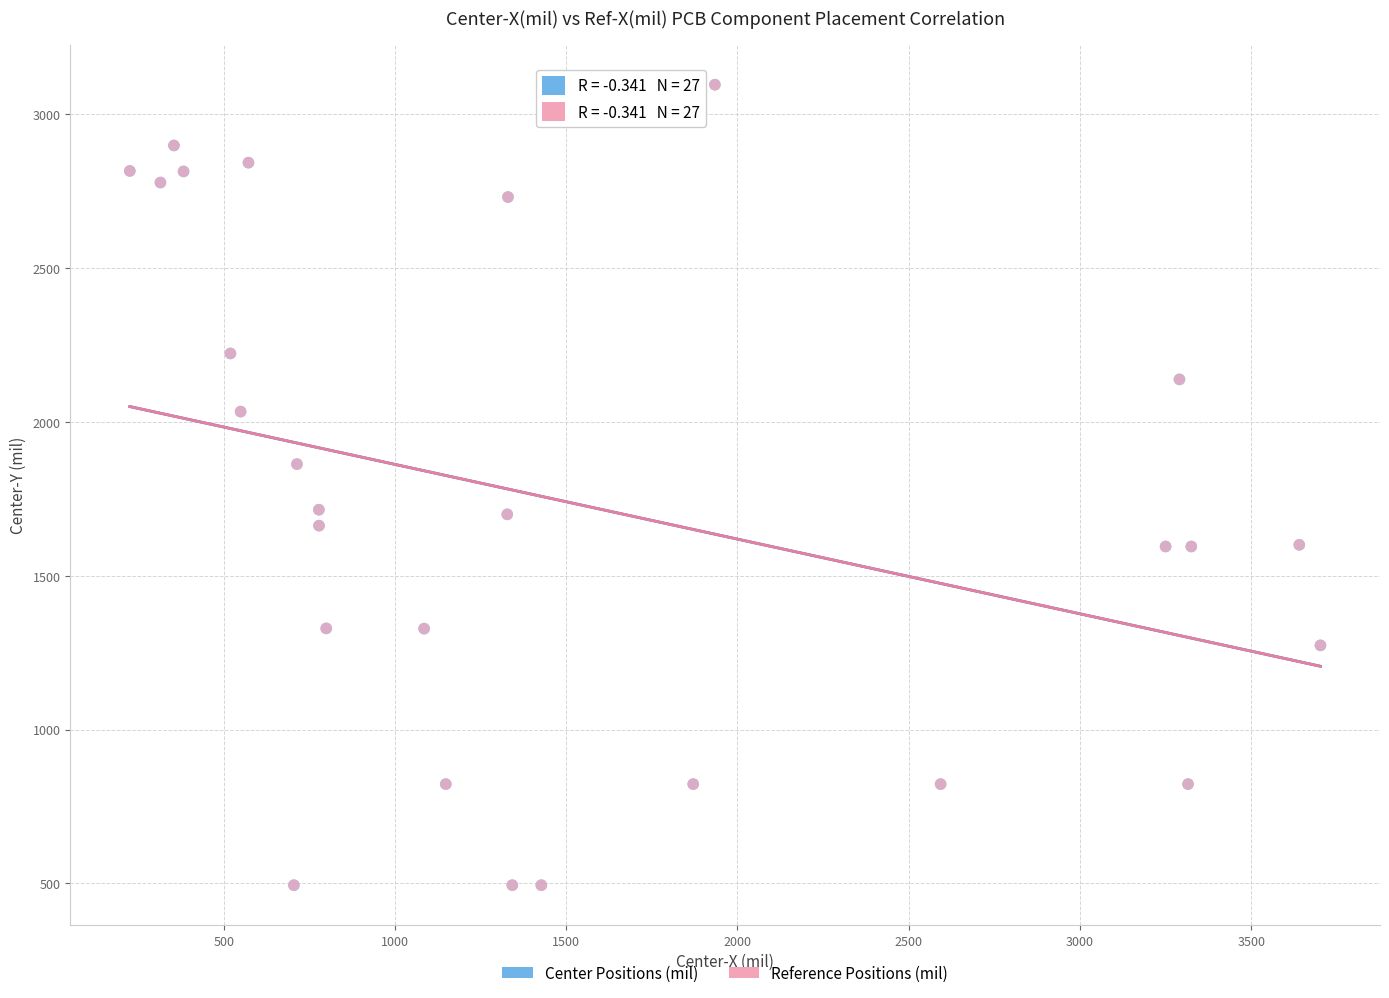

What are all the series names shown in the legend?

Center Positions (mil), Reference Positions (mil)